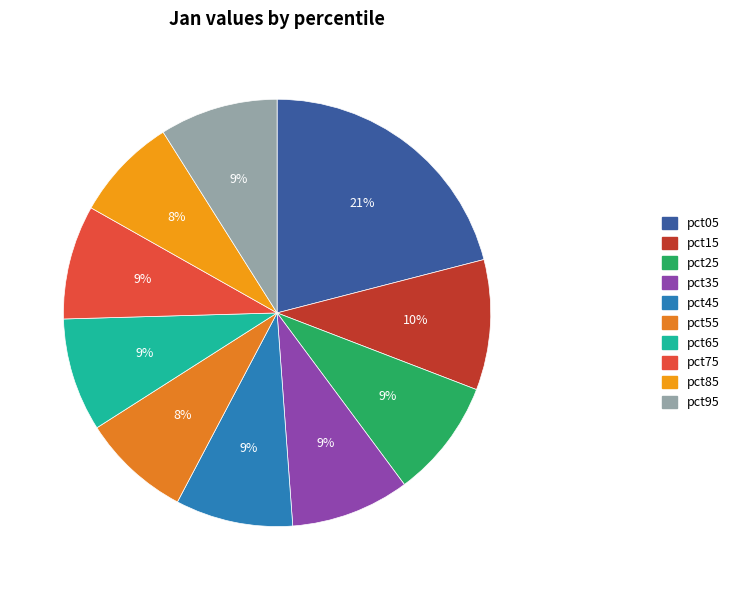

True or false: pct65 accounts for 9% of the total.

True